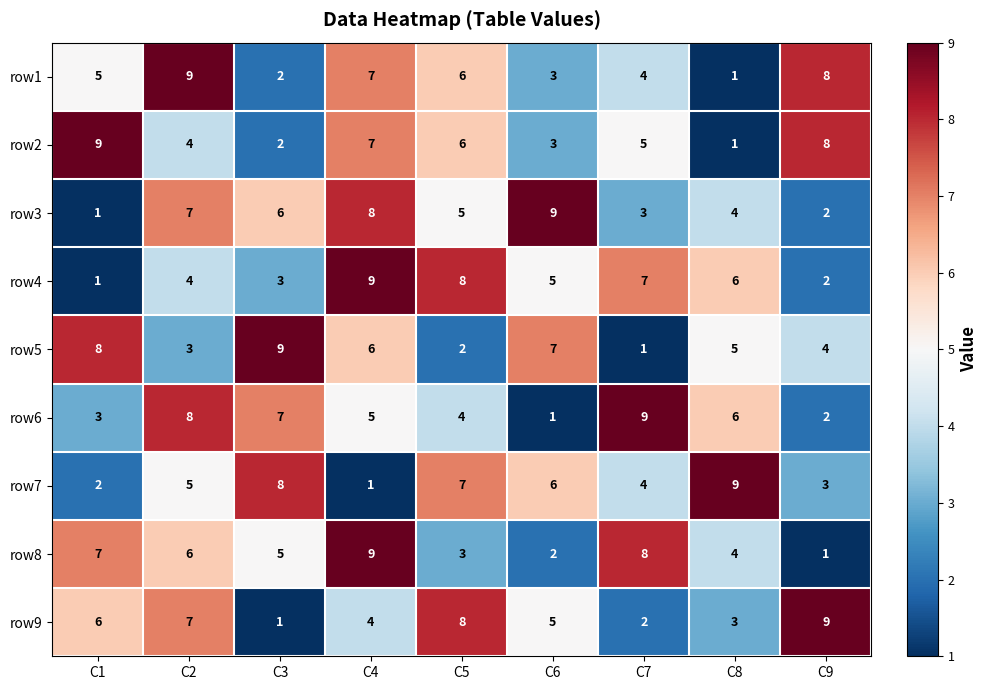

What is the spread (max minus min) of values at C3?

8